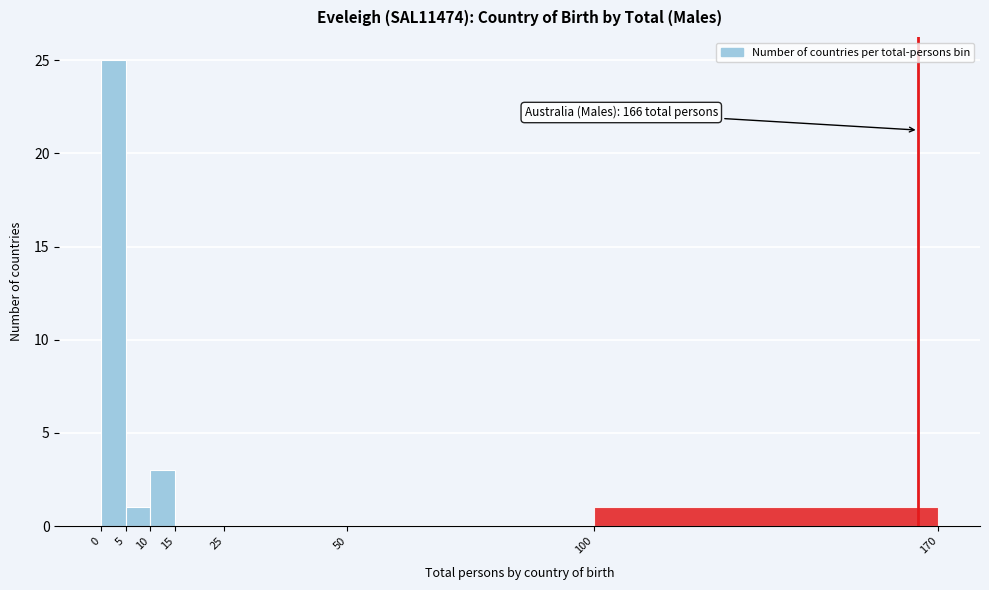

Over which range of the x-axis is the bar tallest?

0 to 5